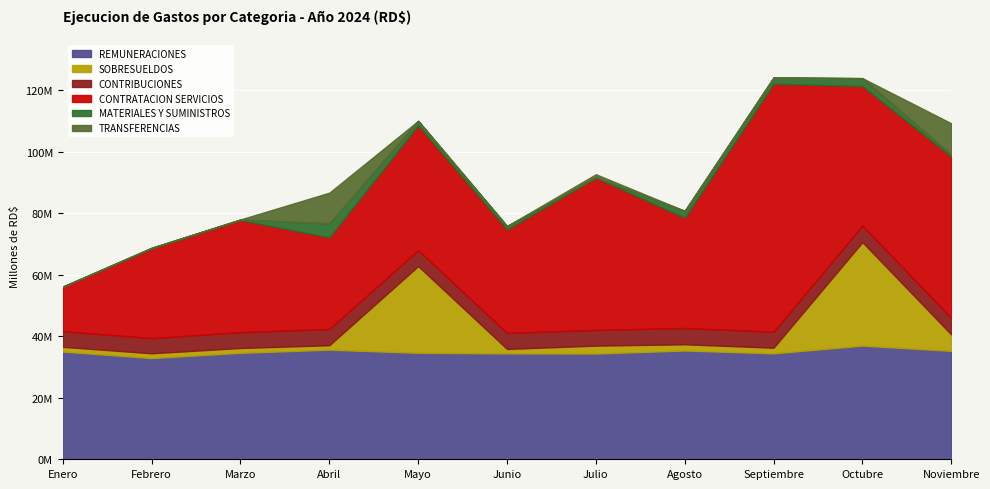

At which label does CONTRATACION SERVICIOS first exceed 36455074?

Marzo